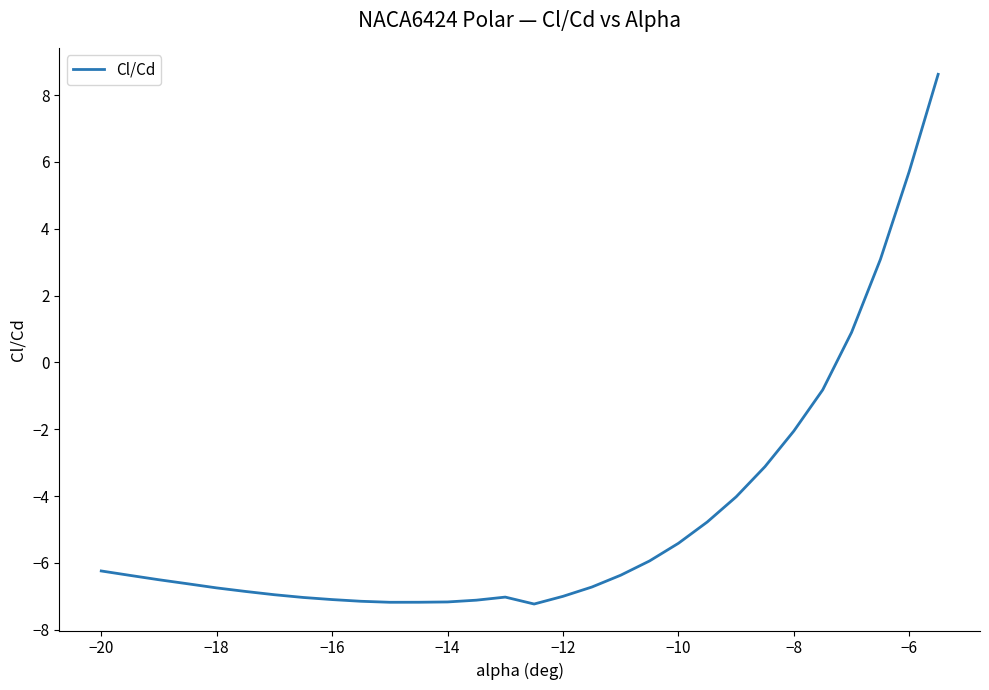

Does the chart display data point markers on the line(s)?

No